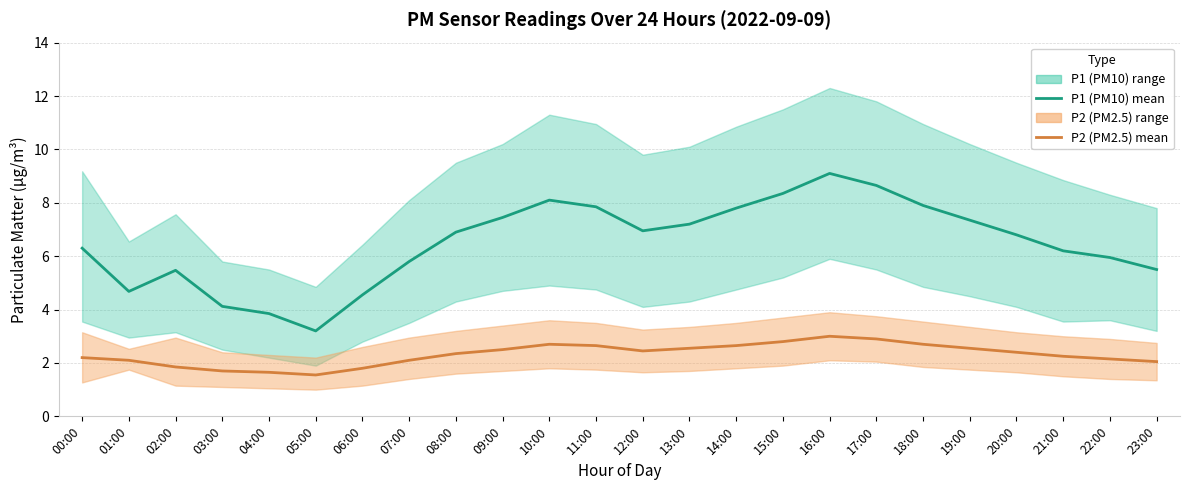

Where is P1 (PM10) mean nearest to the value 6?

22:00